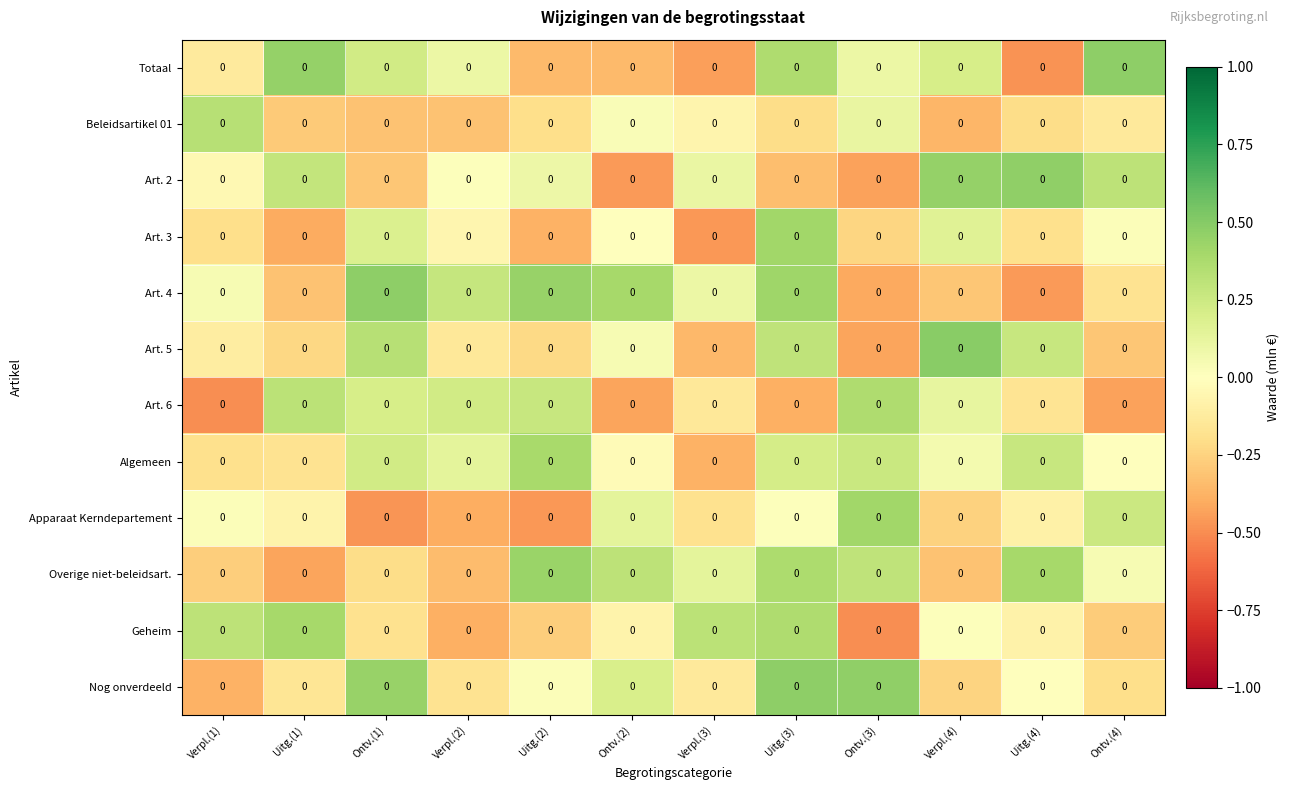

At which label is Nog onverdeeld closest to 0?

Uitg.(4)